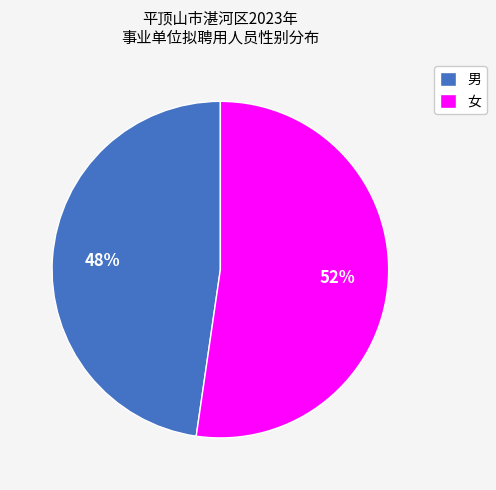

How many slices are in this pie chart?

2